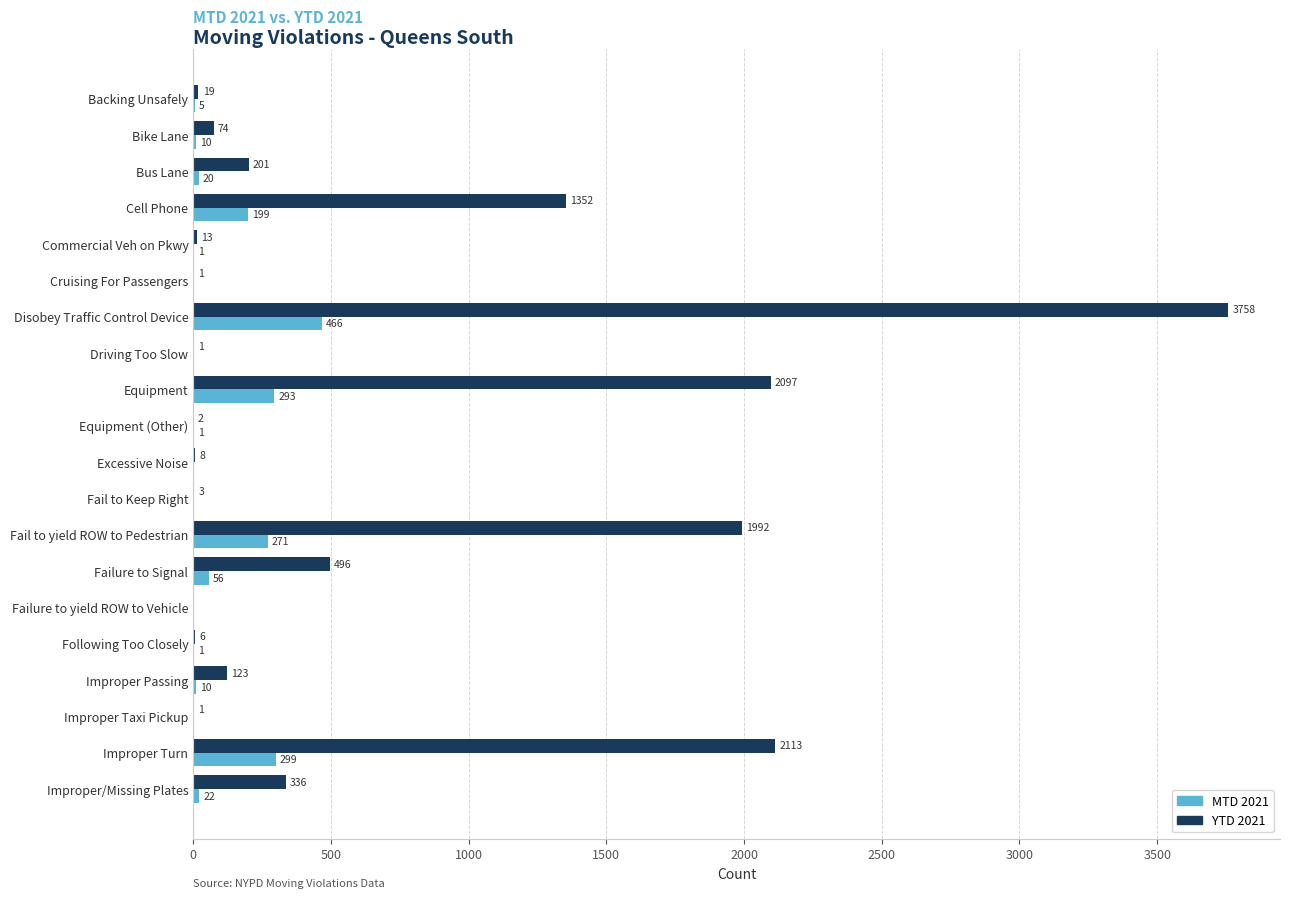

How many positive values does the YTD 2021 series have?

19